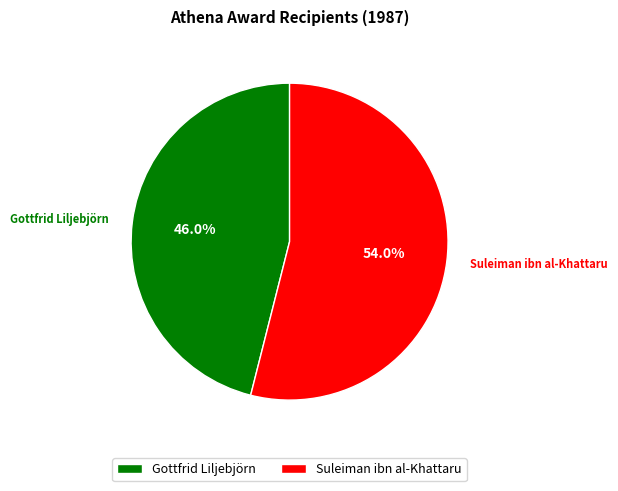

Which has a higher value, Gottfrid Liljebjörn or Suleiman ibn al-Khattaru?

Suleiman ibn al-Khattaru